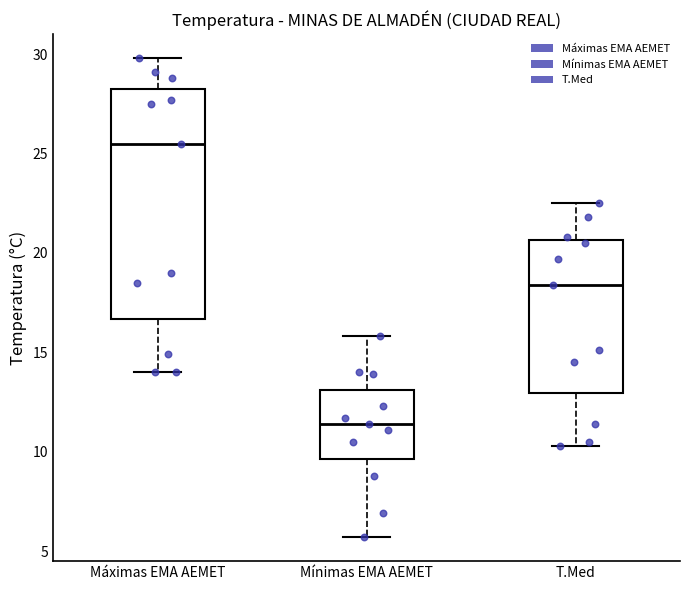

Which box has the highest median line?

Máximas EMA AEMET